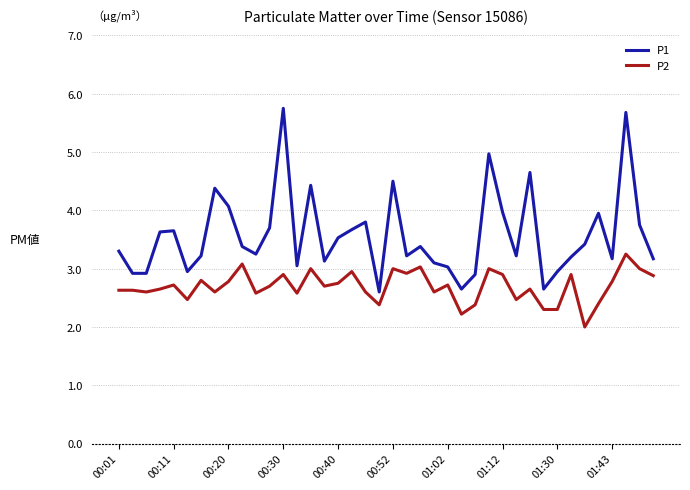

Which series has the largest total across all categories?

P1